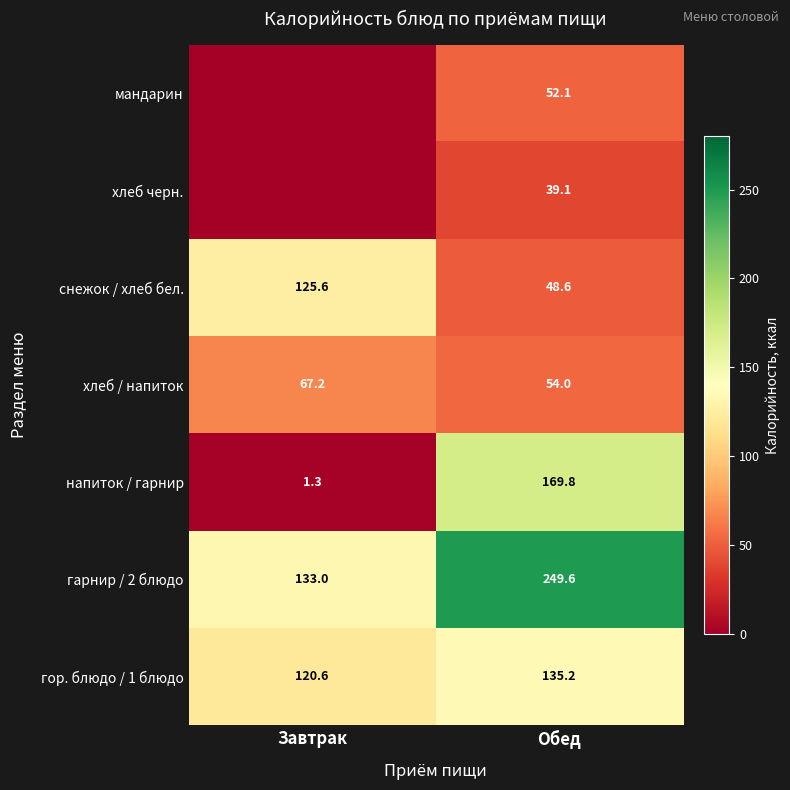

What is the minimum value for гарнир / 2 блюдо?

133.0